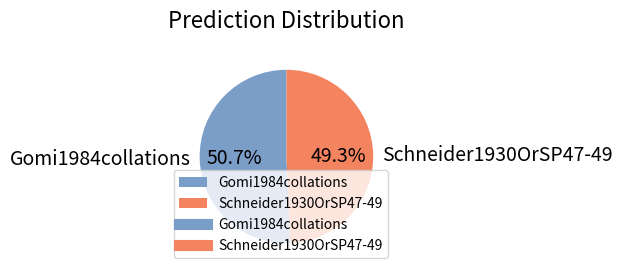

How many slices are in this pie chart?

2